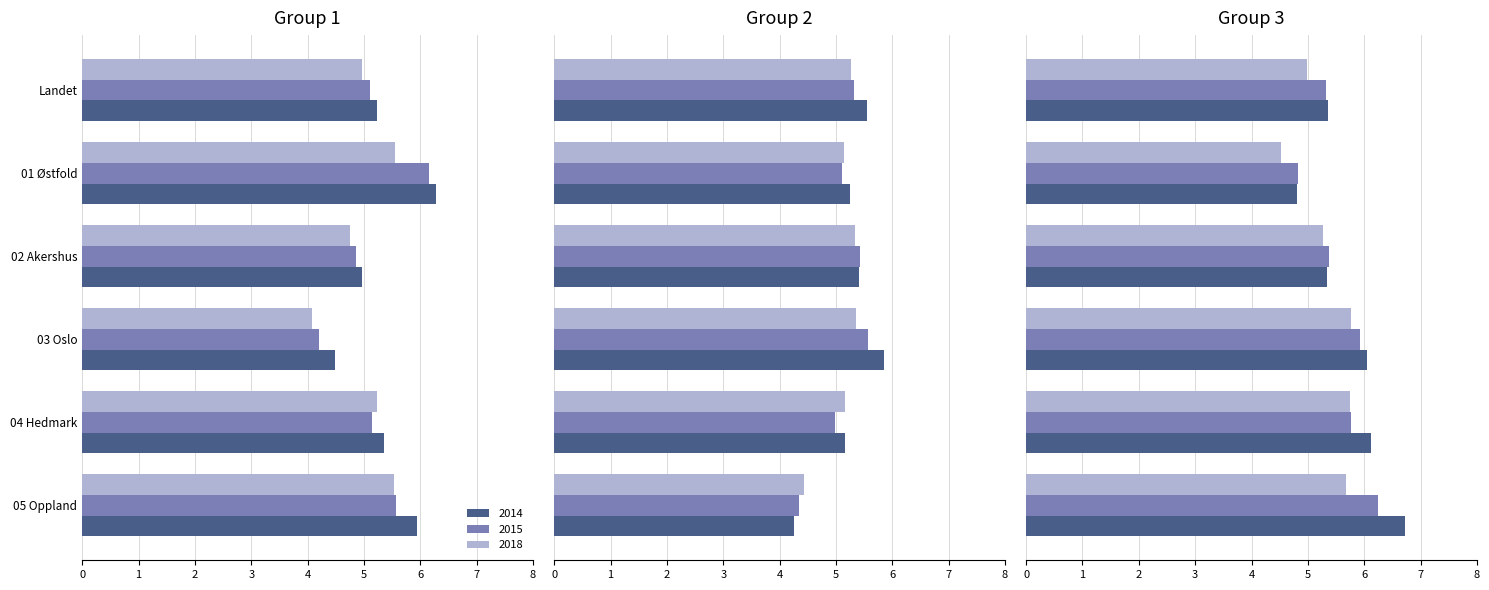

How many groups of bars are there?

18